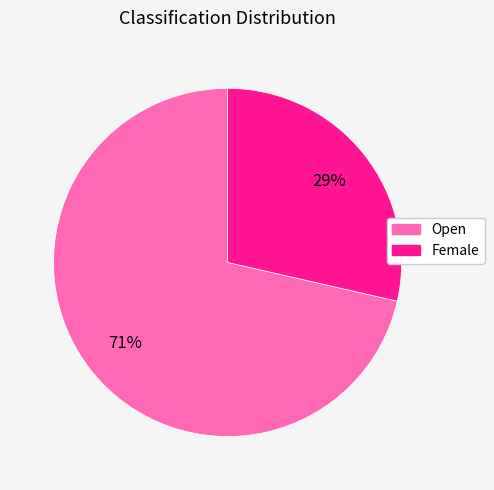

Does Open account for over 50% of the chart?

Yes